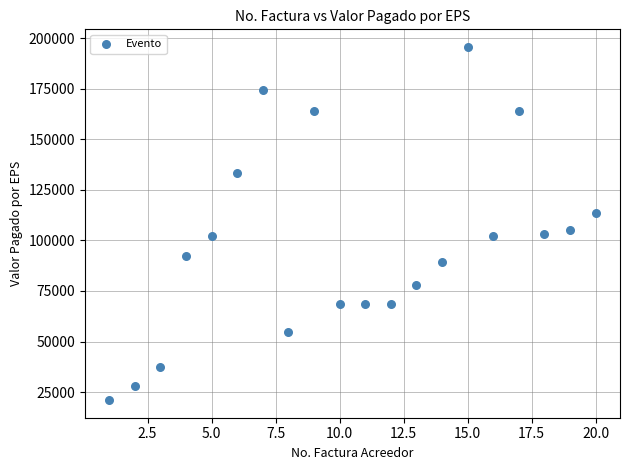

What is the range of Y values (max minus min)?

174550